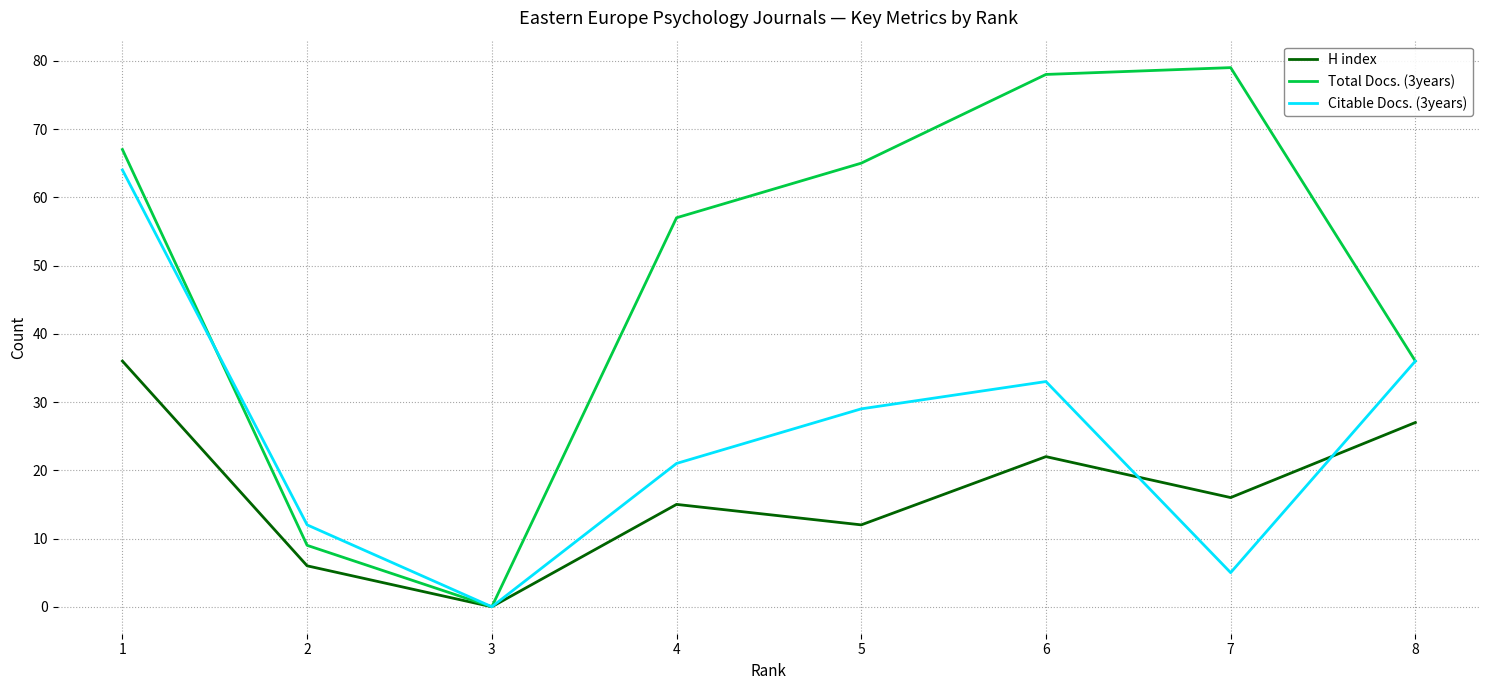

True or false: Total Docs. (3years) has a value of 36 at 8.

True